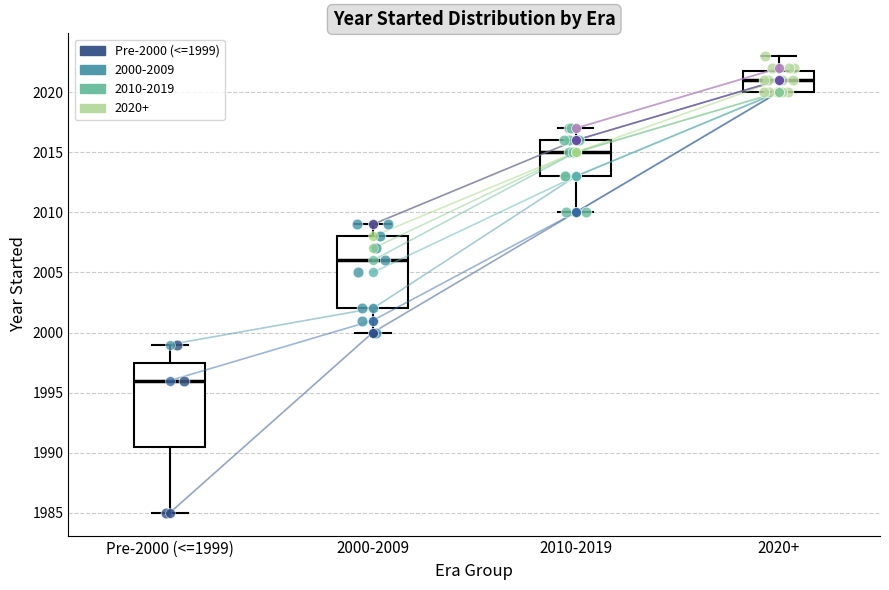

Where does the lower whisker of the box for 2000-2009 end on the y-axis? The values are not printed on the chart, so give them approximately, as read against the axis.

2000.0